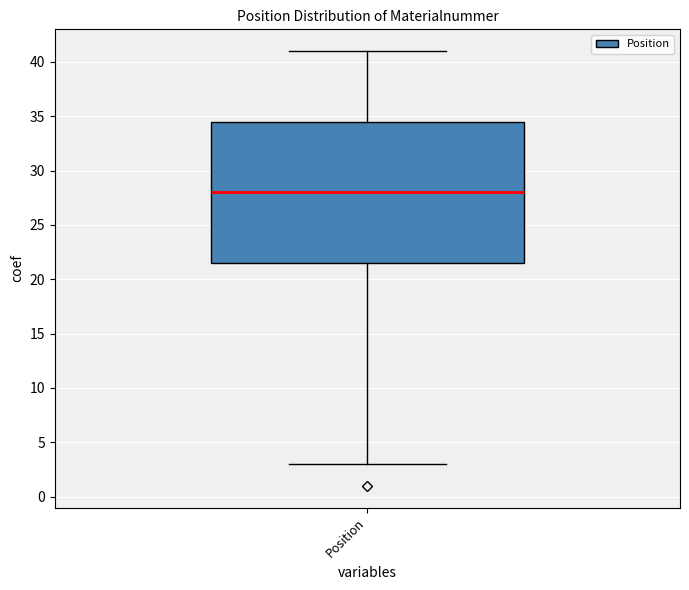

Read this box plot against the y-axis: the position of the median line, the range covered by the box, and the ends of both whiskers. The values are not printed on the chart, so give them approximately, as read against the axis.

median 28.0, box 21.5 to 34.5, whiskers 3.0 to 41.0